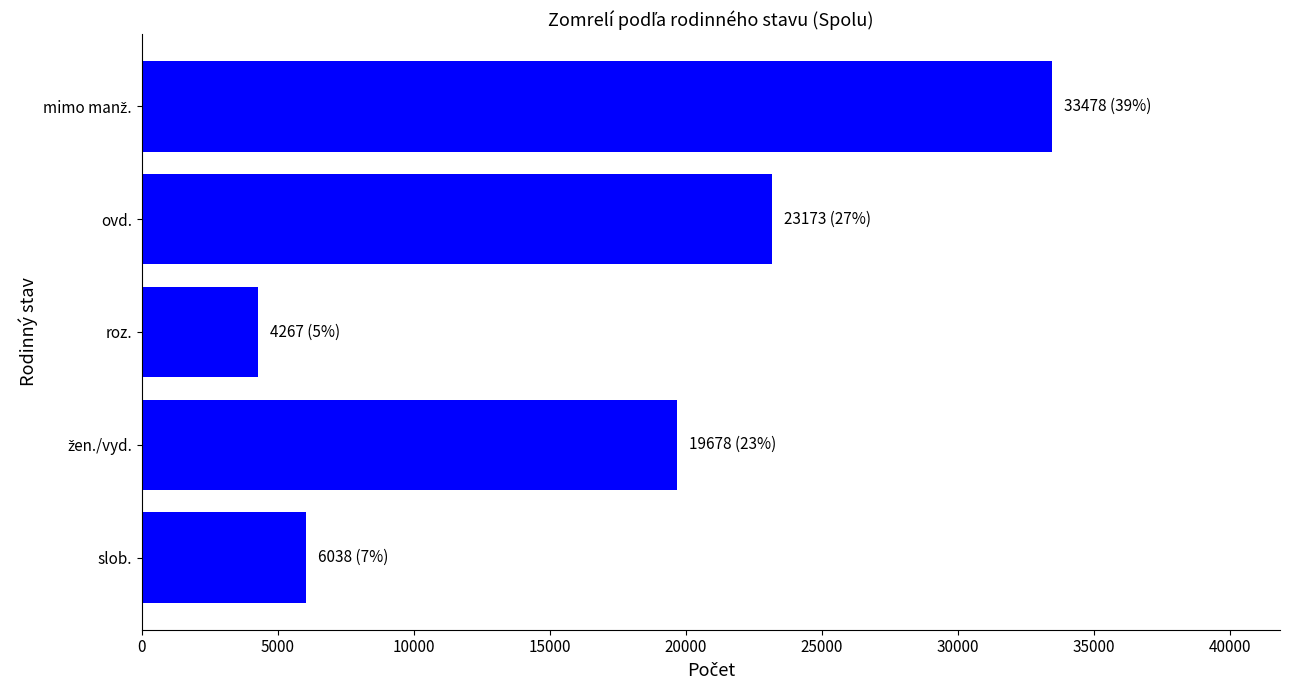

At which category does the chart reach its minimum across all series?

roz.